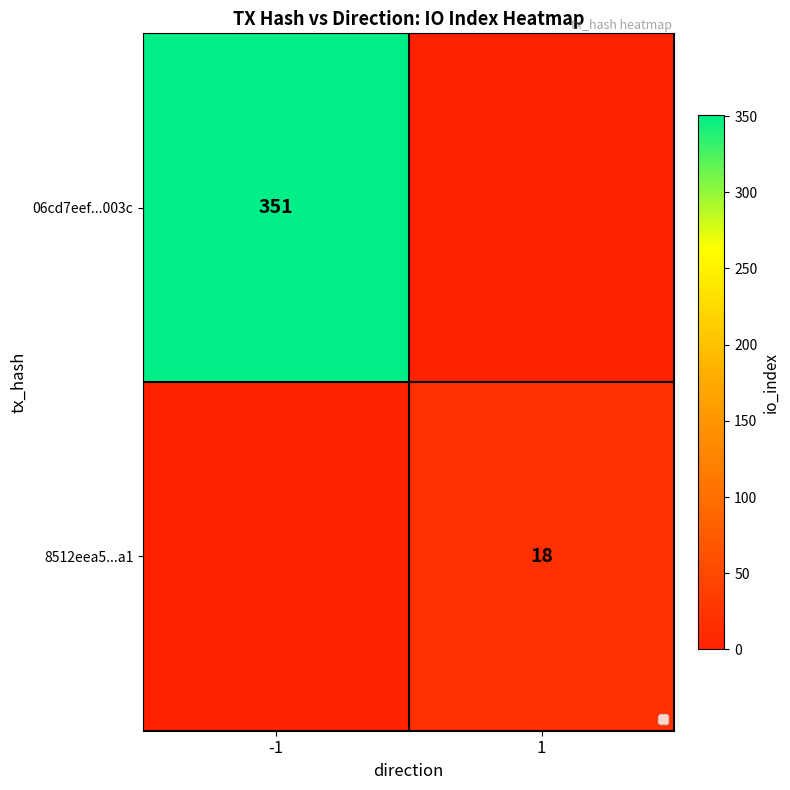

The 8512eea5...a1 series shows 18 at 1. True or false?

True